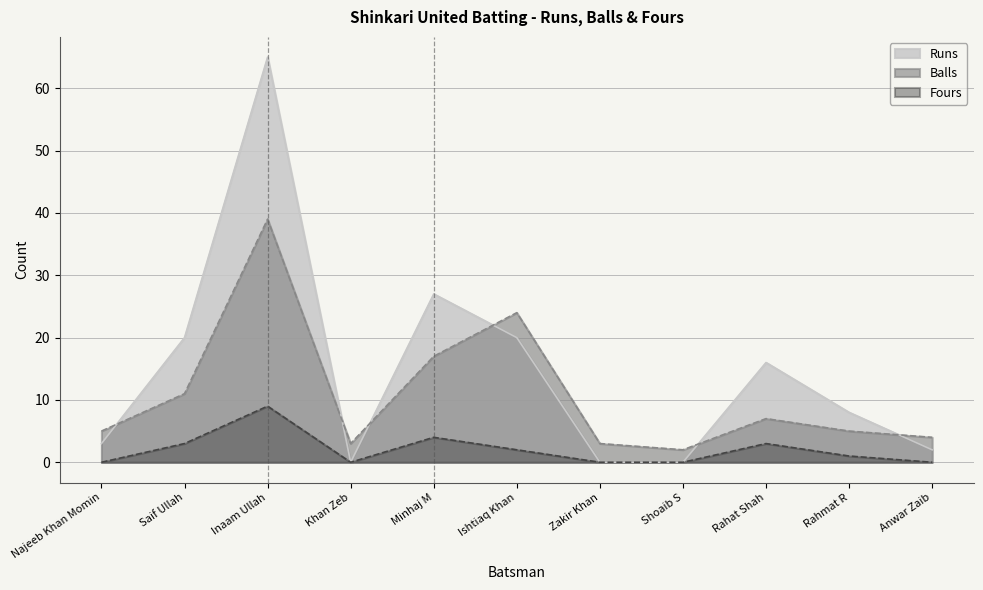

At which label is Fours closest to 4?

Minhaj M